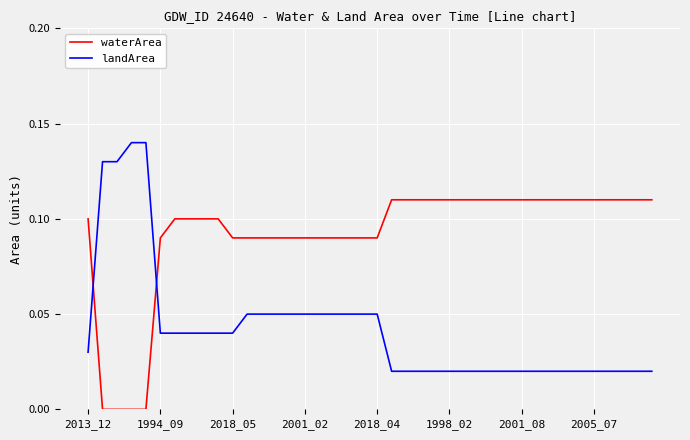

Does the chart display data point markers on the line(s)?

No